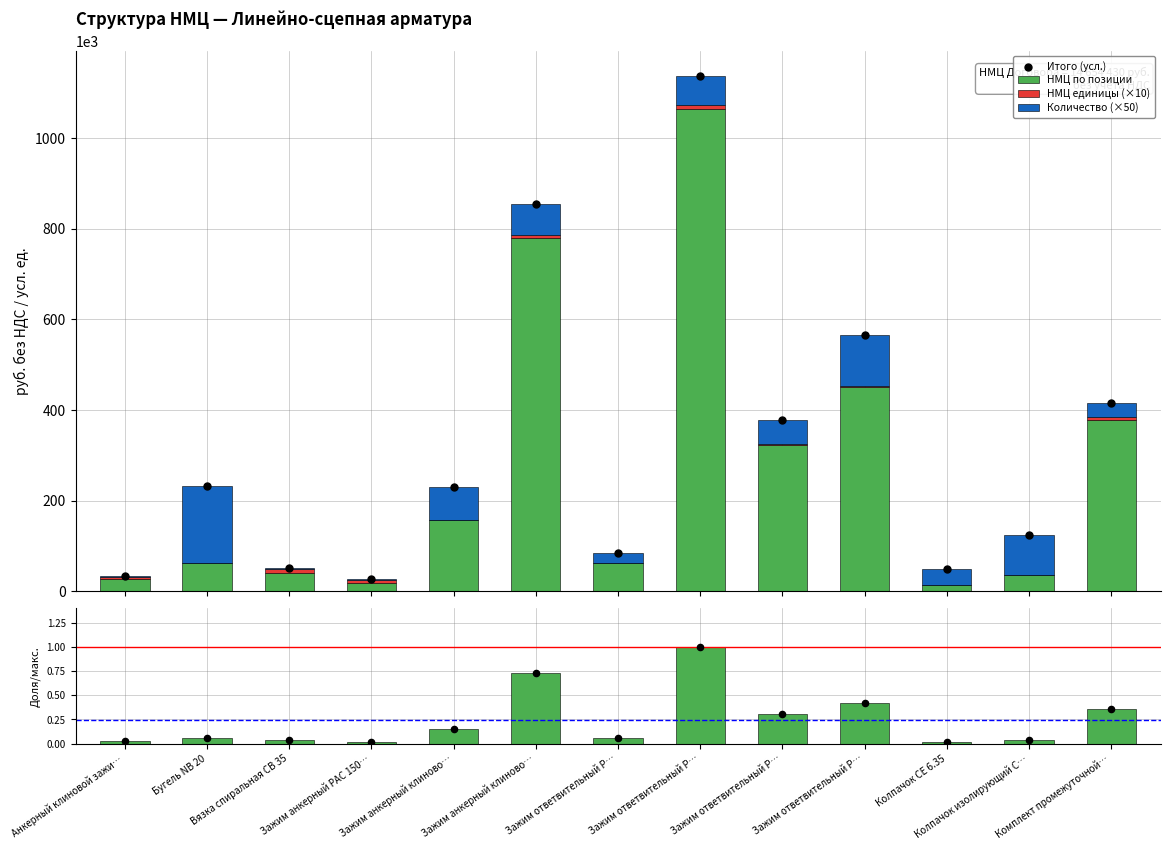

Which series has the largest Y range (max minus min)?

Итого (усл.)